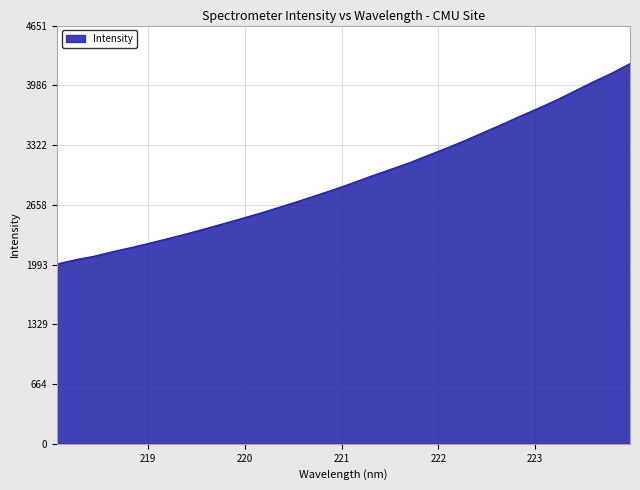

How many distinct data groups are displayed?

1